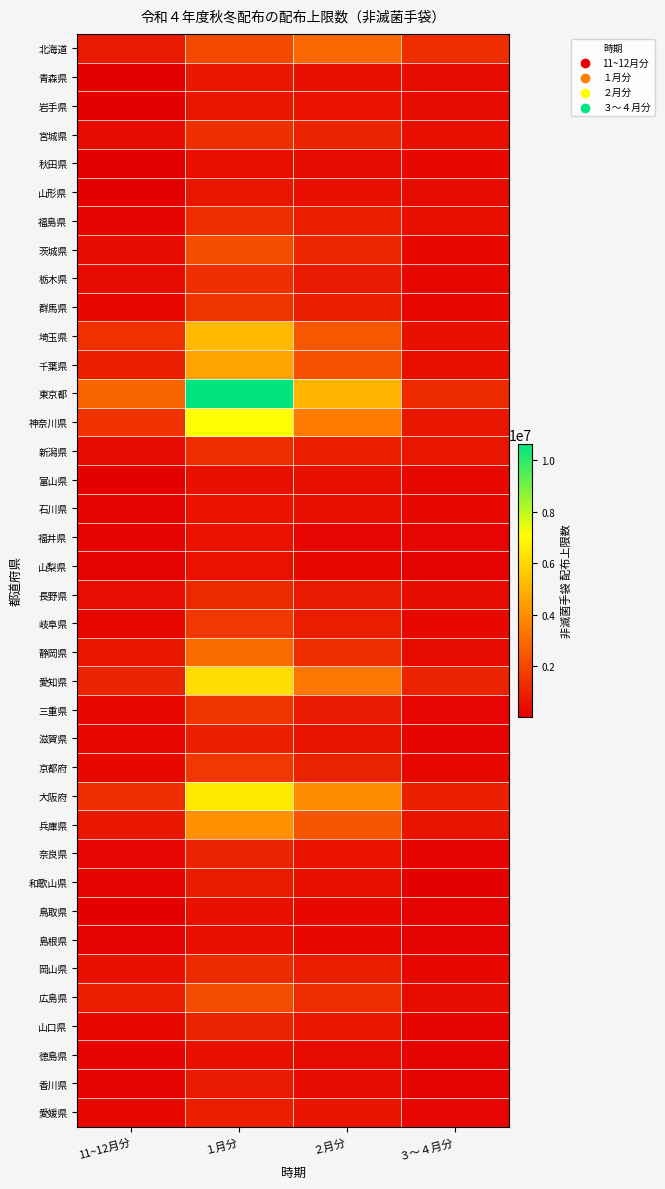

What is the minimum value shown in the chart?

37100